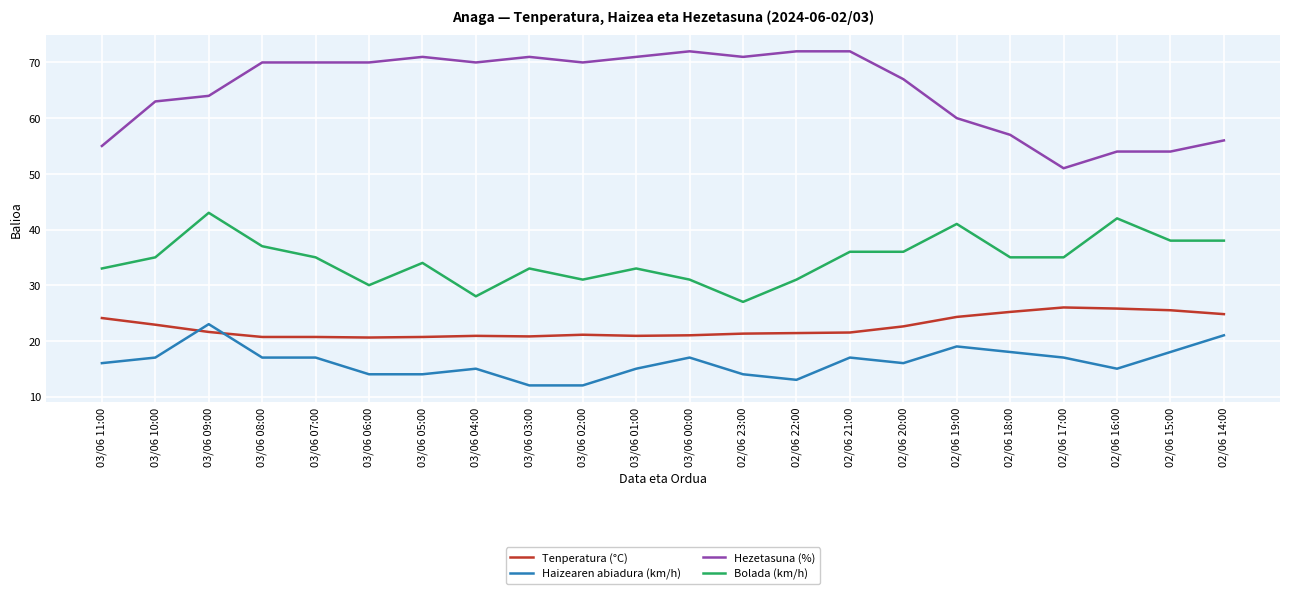

Where is the first local minimum for Bolada (km/h)?

03/06 06:00